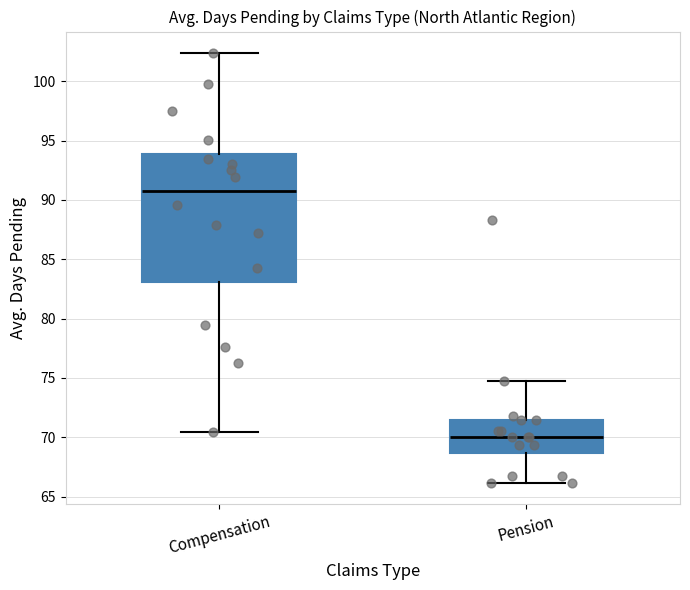

Reading left to right, read every box against the y-axis: the position of its median line, the range the box covers, and the ends of its whiskers. The values are not printed on the chart, so give them approximately, as read against the axis.

Compensation: median 91.0, box 83.0 to 94.0, whiskers 70.5 to 102.5
Pension: median 70.0, box 68.5 to 71.5, whiskers 66.0 to 75.0